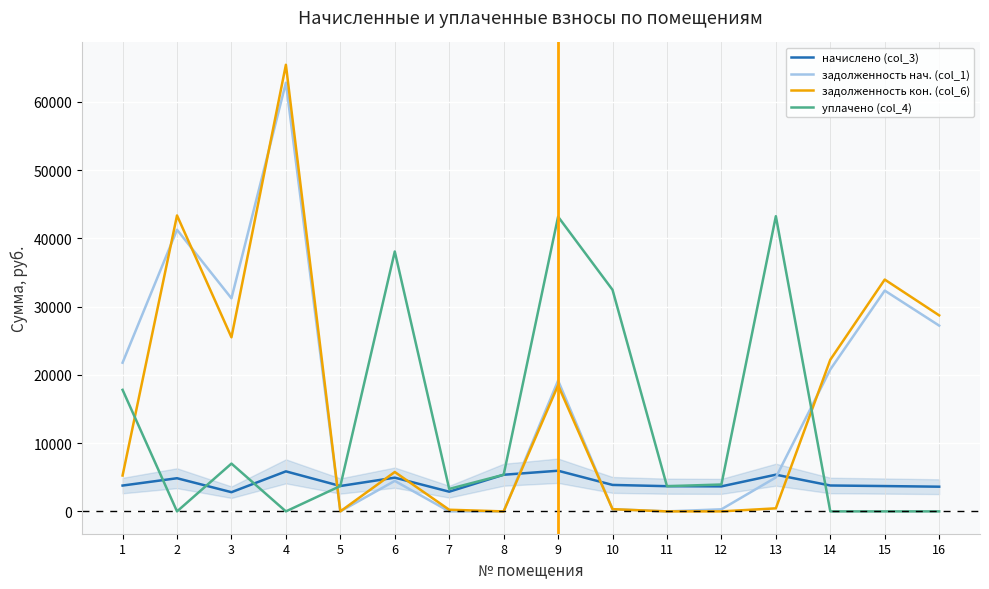

What is the difference between the начислено (col_3) values at 4 and 14?

2069.7